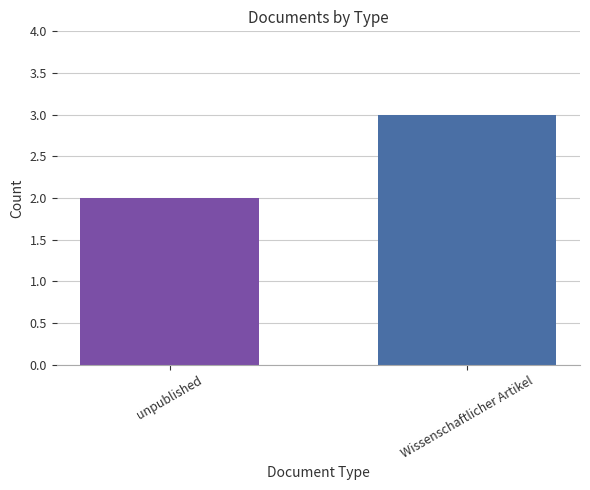

Rank the categories by value from lowest to highest.

unpublished, Wissenschaftlicher Artikel